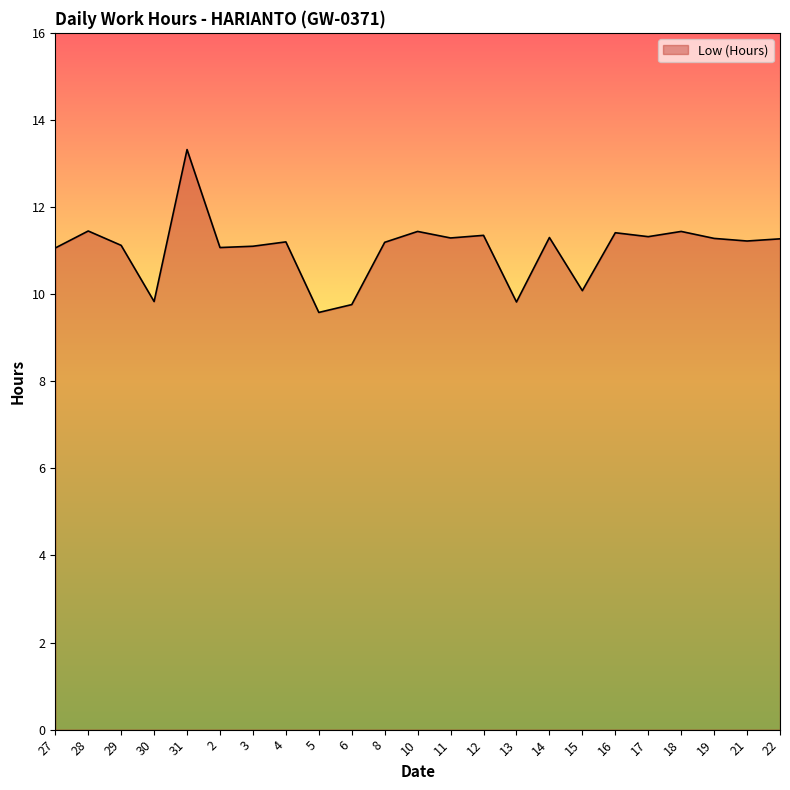

Where is the first local maximum?

28